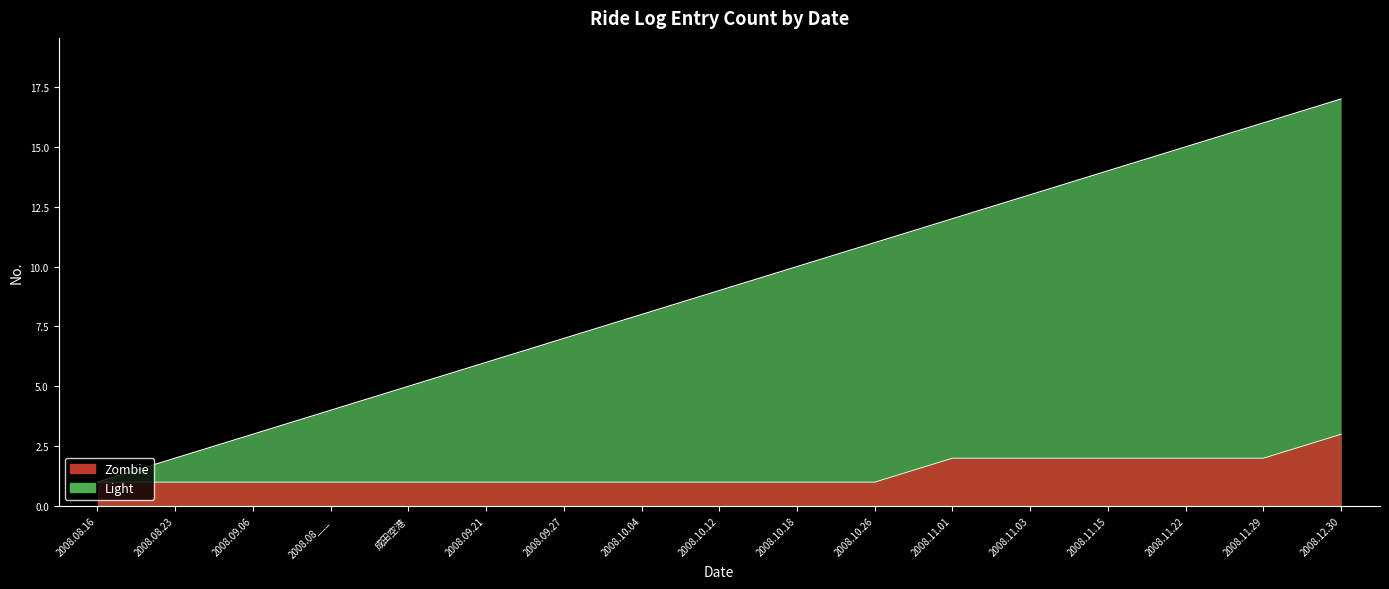

True or false: the data shows 6 at 2008.12.30.

False